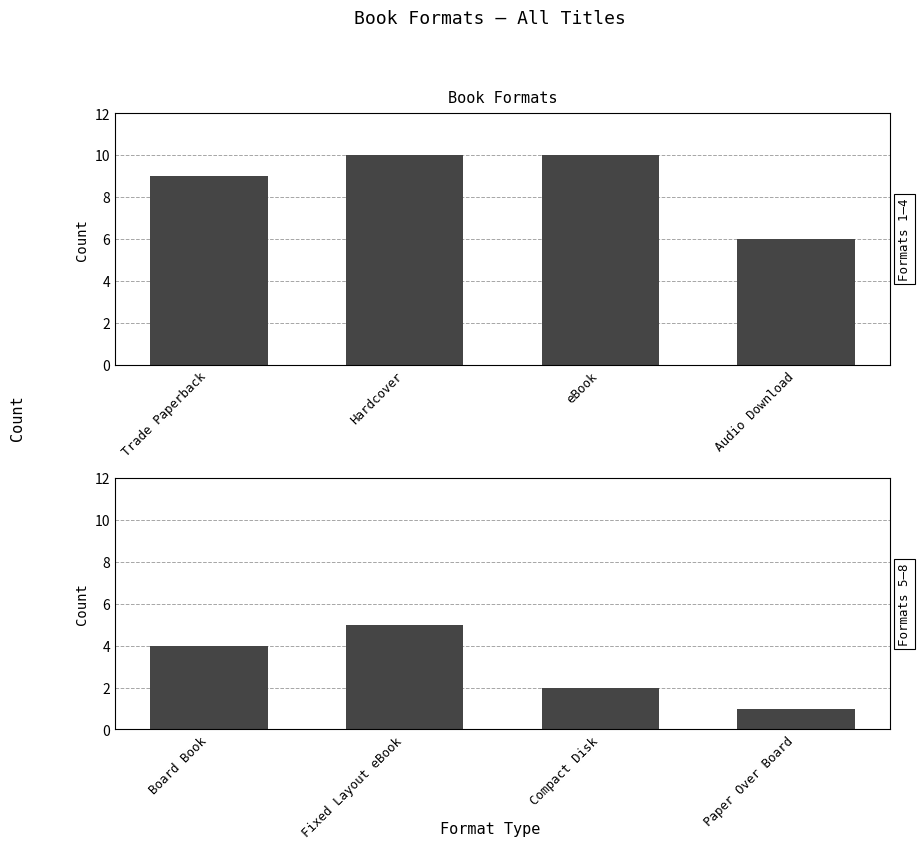

True or false: Formats 1–4 has a value of 3 at eBook.

False